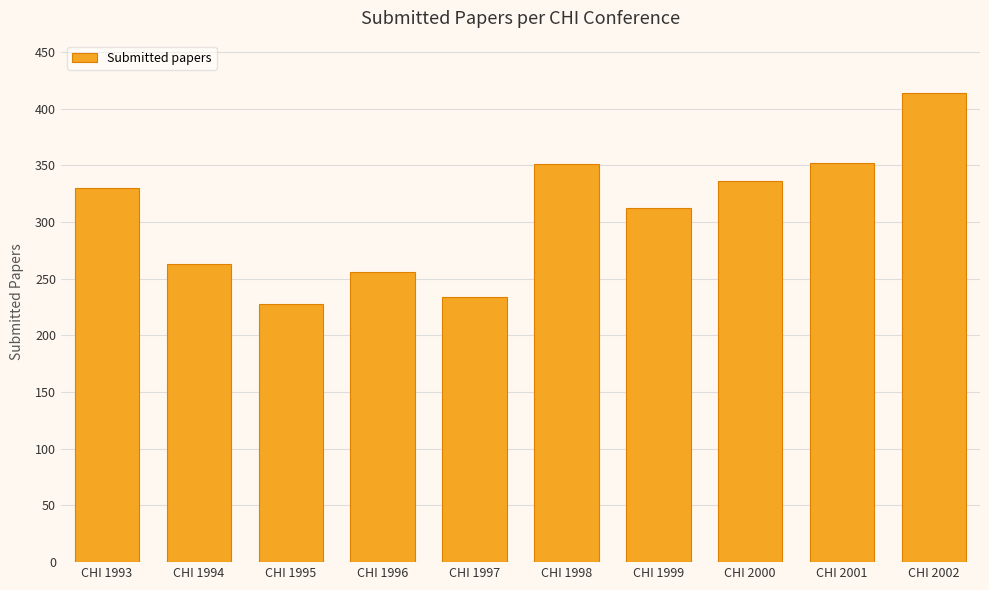

The value at CHI 1994 is 263. True or false?

True